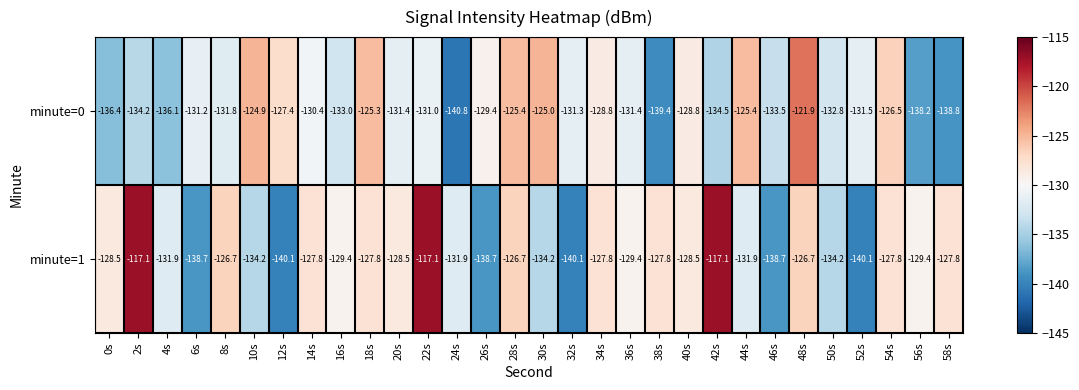

Which series has the widest spread of values?

minute=1